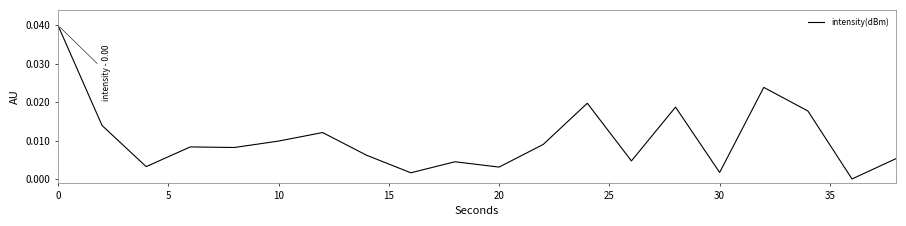

How many lines are shown in the chart?

1